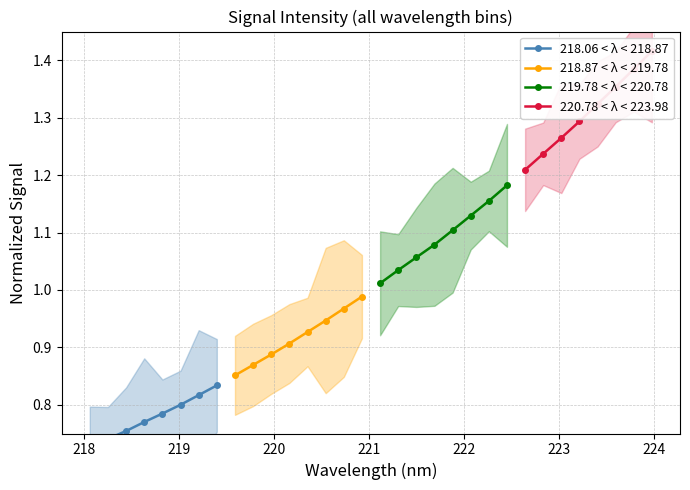

True or false: 218.87 < λ < 219.78 has more than 2 points higher than both neighbors.

False